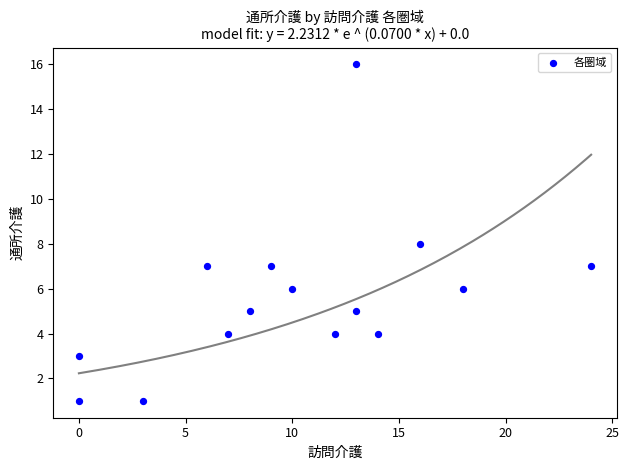

What is the range of Y values (max minus min)?

15